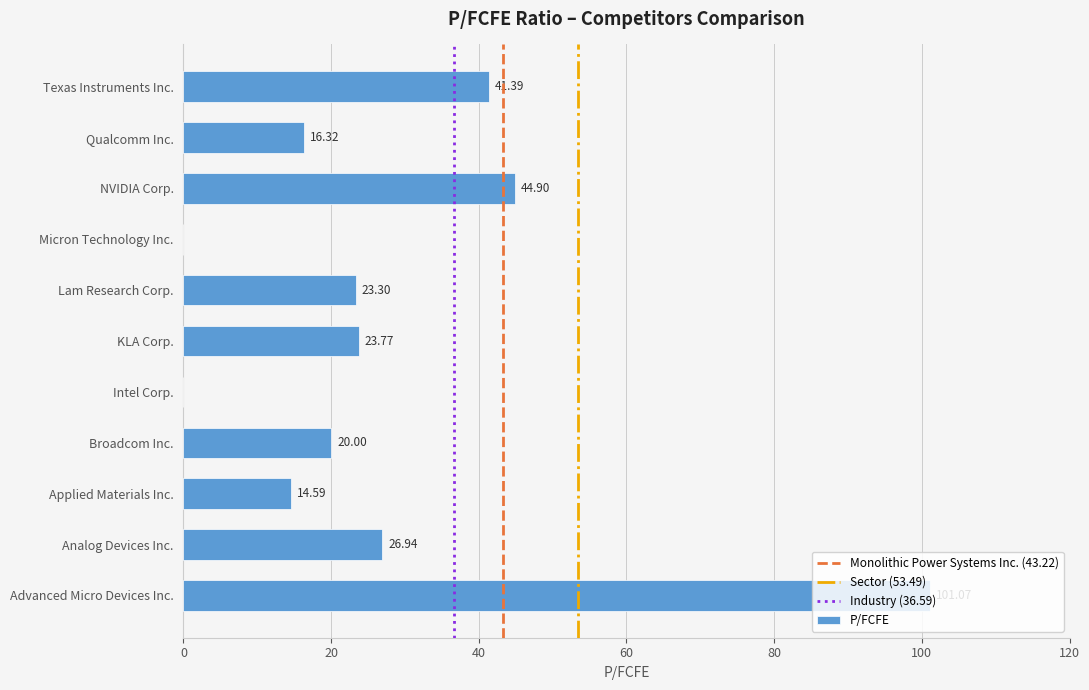

The value at Lam Research Corp. is 23.3. True or false?

True